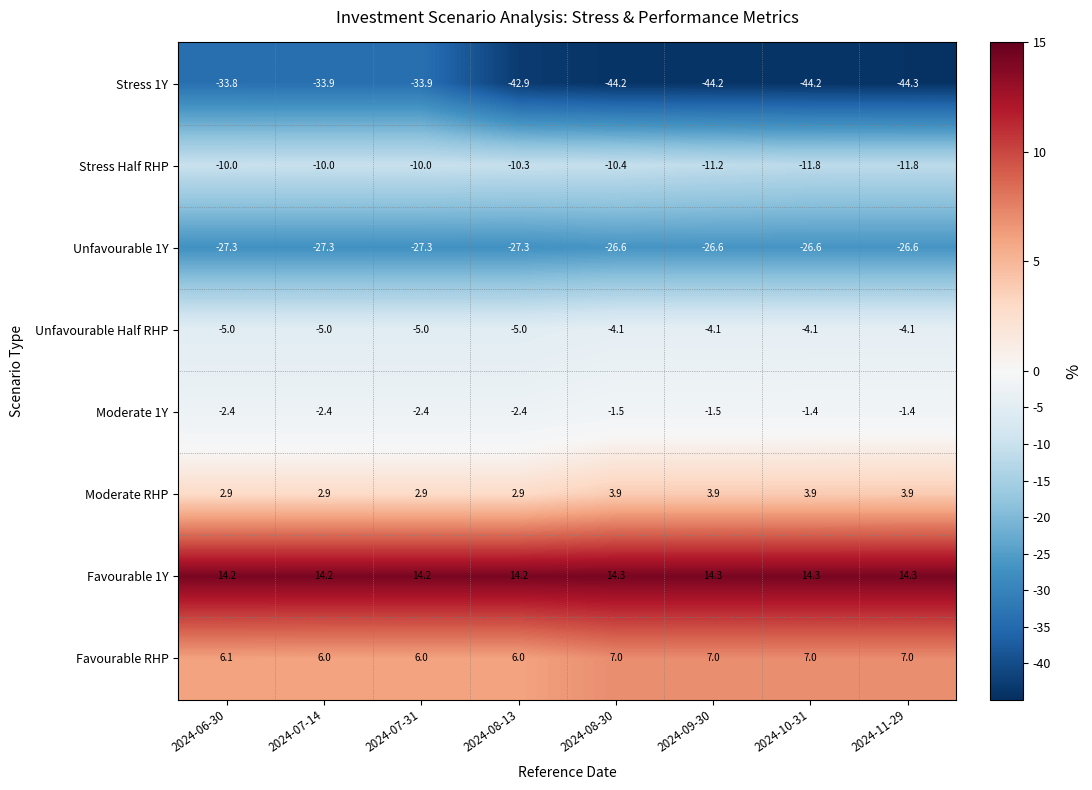

Which series has the largest total across all categories?

Favourable 1Y